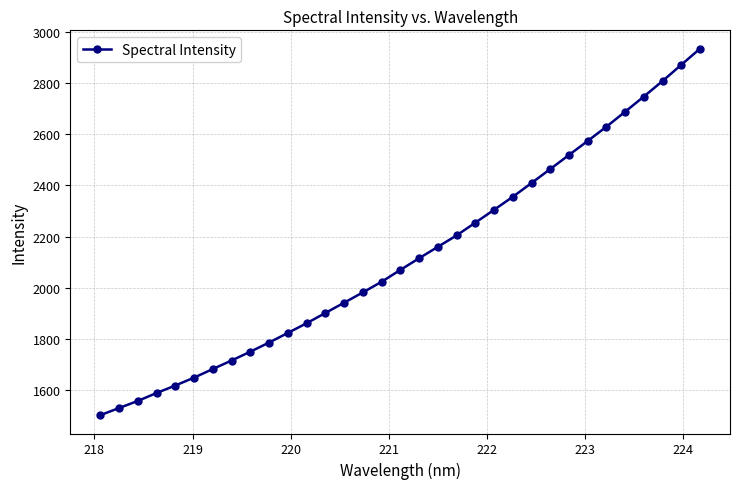

What is the minimum value shown in the chart?

1502.1